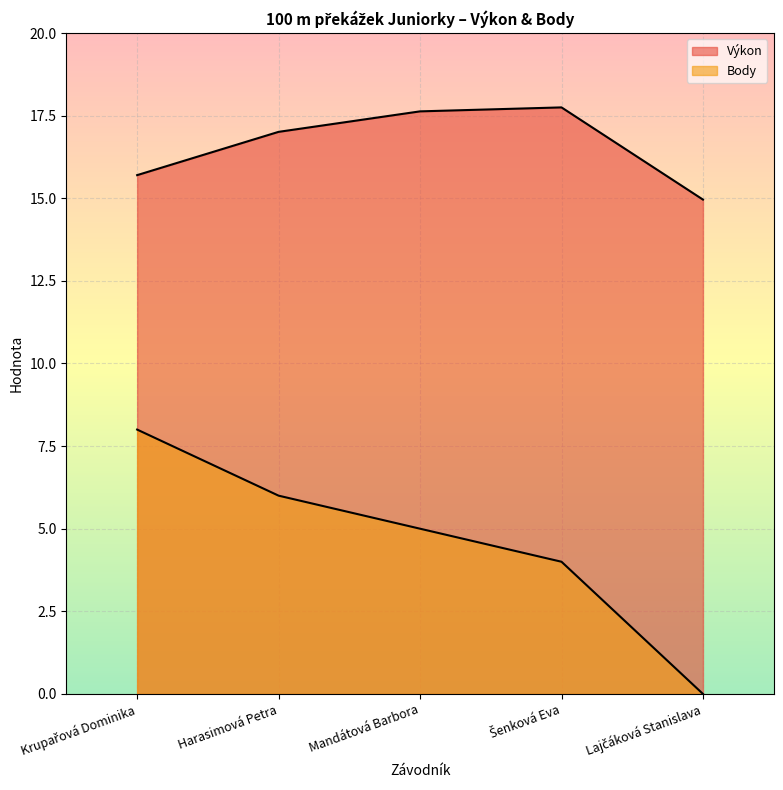

Reading left to right, transcribe all the data shown in this chart.

Výkon (linie): 15.7	17.0	17.6	17.8	15.0
Body (linie): 8.0	6.0	5.0	4.0	0.0